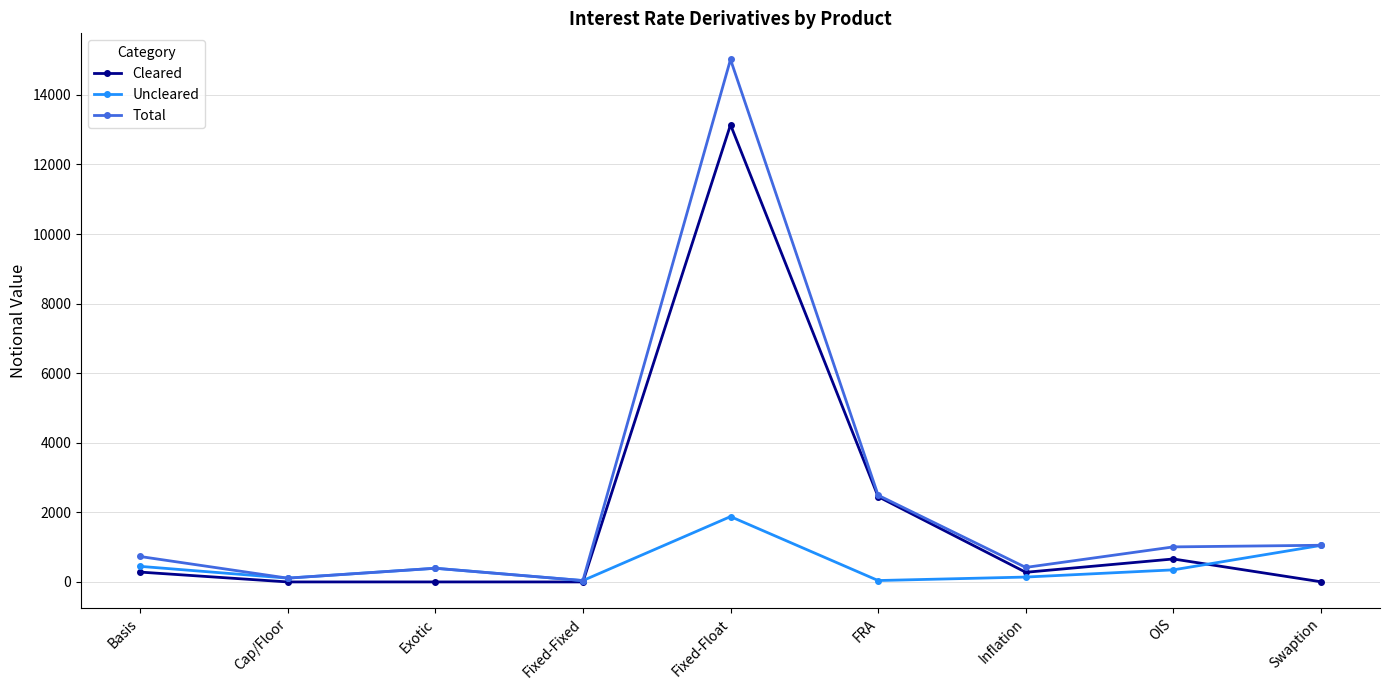

Rank the series at Fixed-Float from lowest to highest value.

Uncleared, Cleared, Total